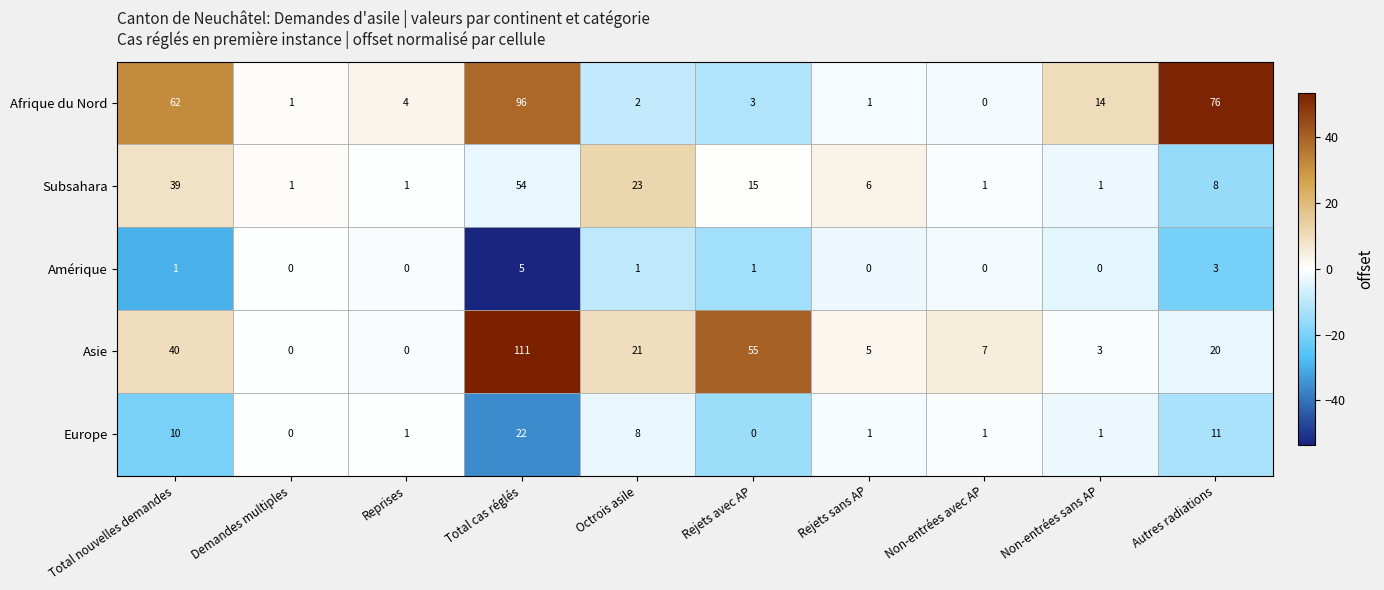

Which series changed the most between Octrois asile and Rejets sans AP?

Subsahara